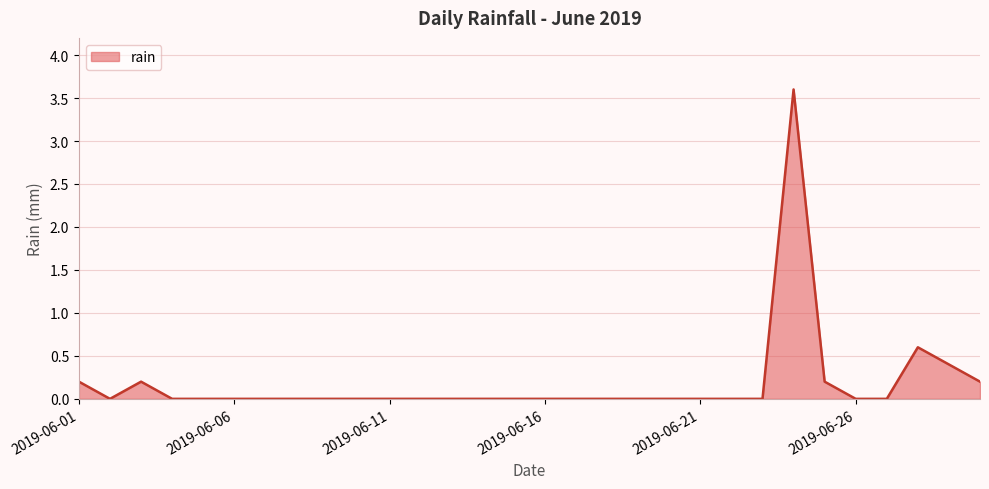

What is the difference between the maximum and minimum values?

3.6